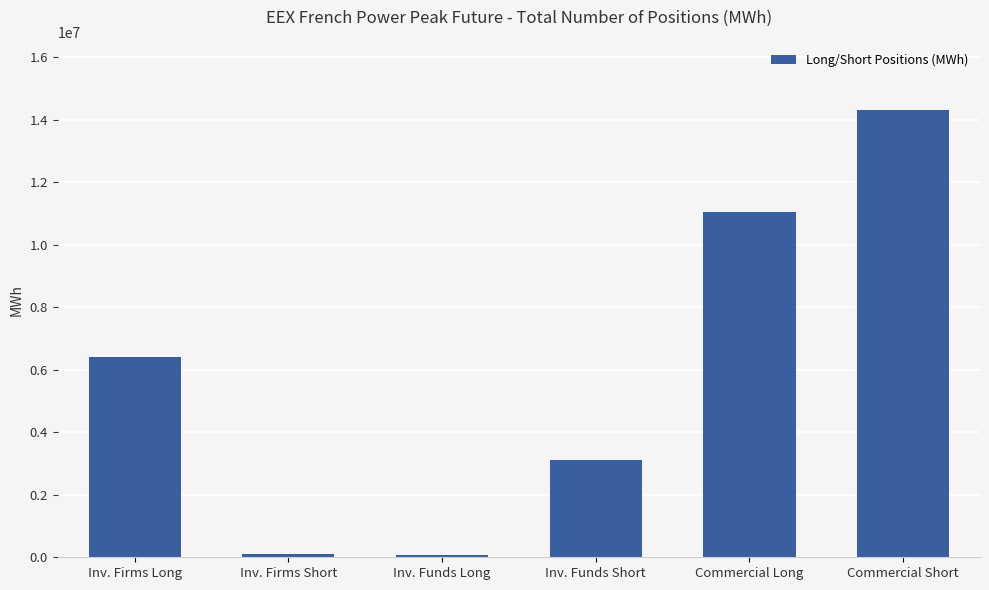

What is the sum of all values?

35072712